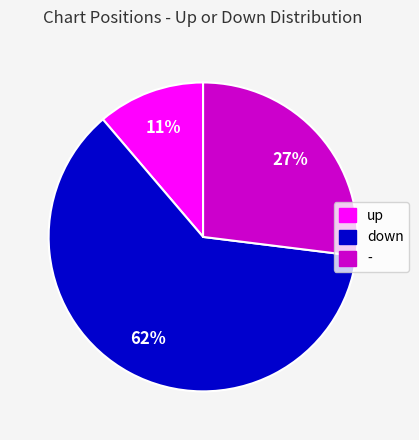

Between down and up, which is larger?

down